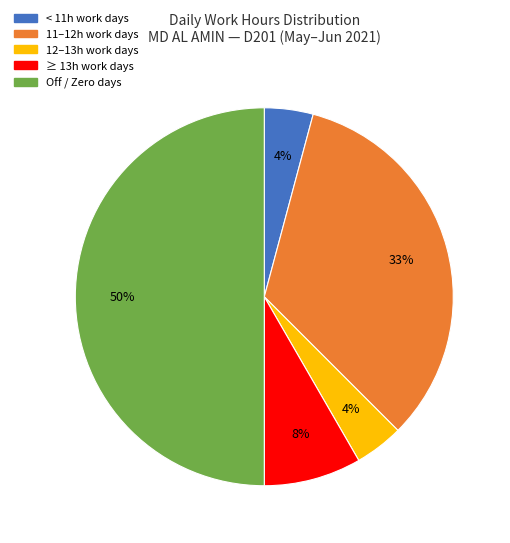

To the nearest percent, what is the average slice percentage?

20%